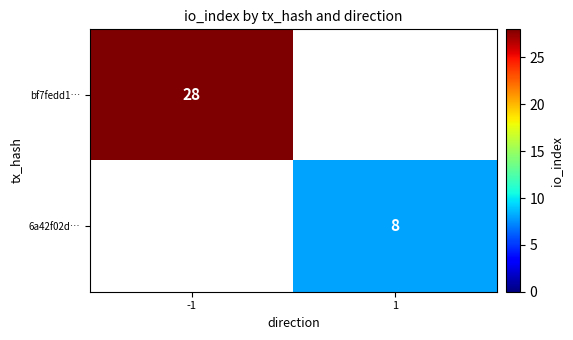

The value of bf7fedd1… at -1 is 28. True or false?

True